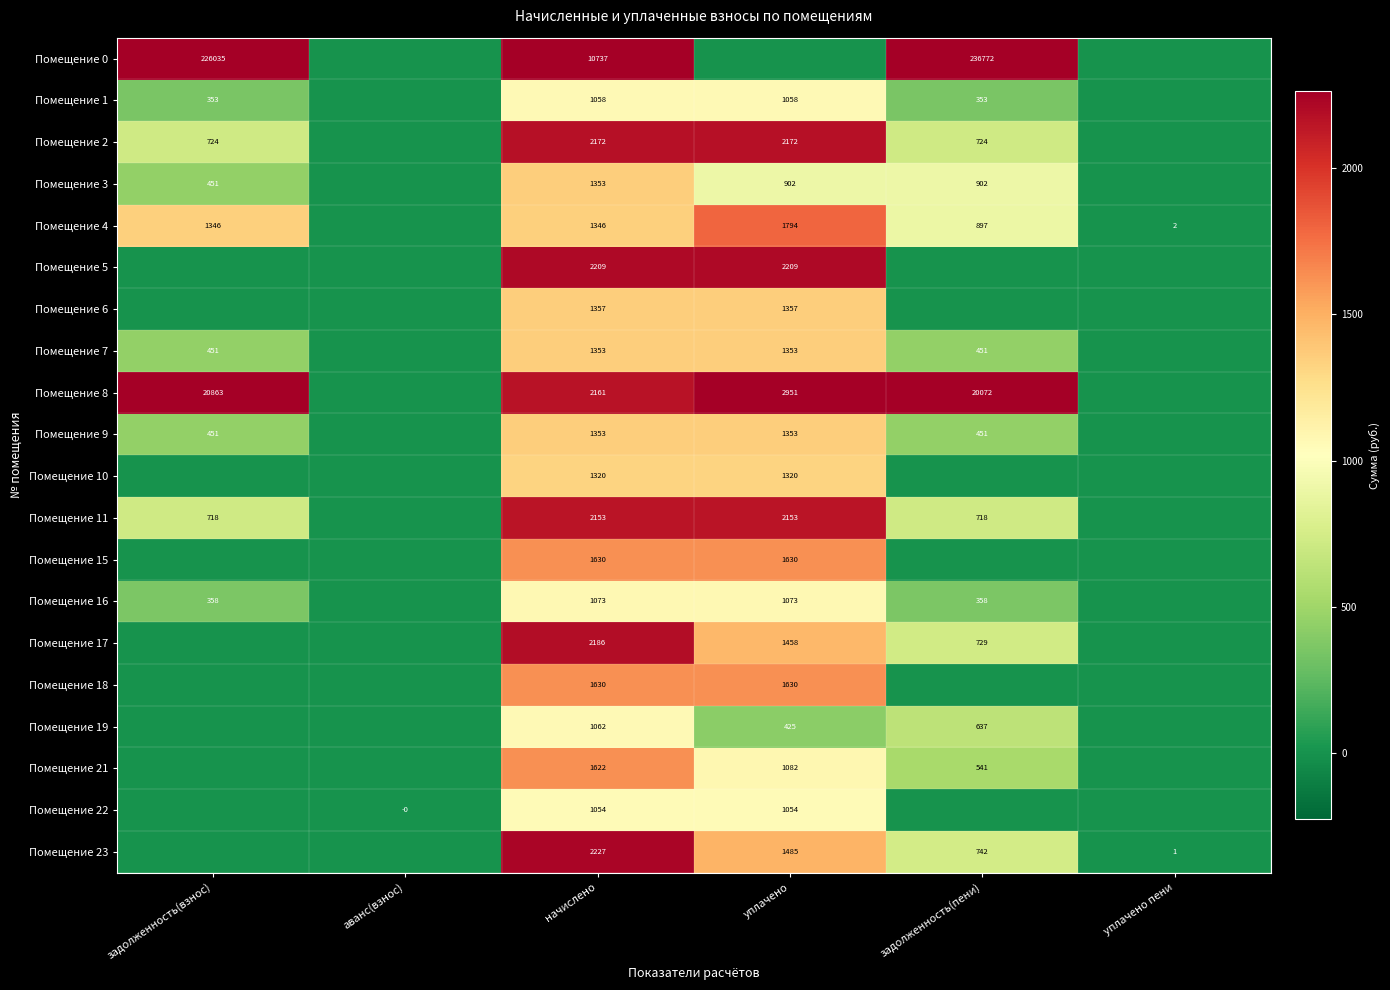

The Помещение 8 series shows 2951 at уплачено. True or false?

True